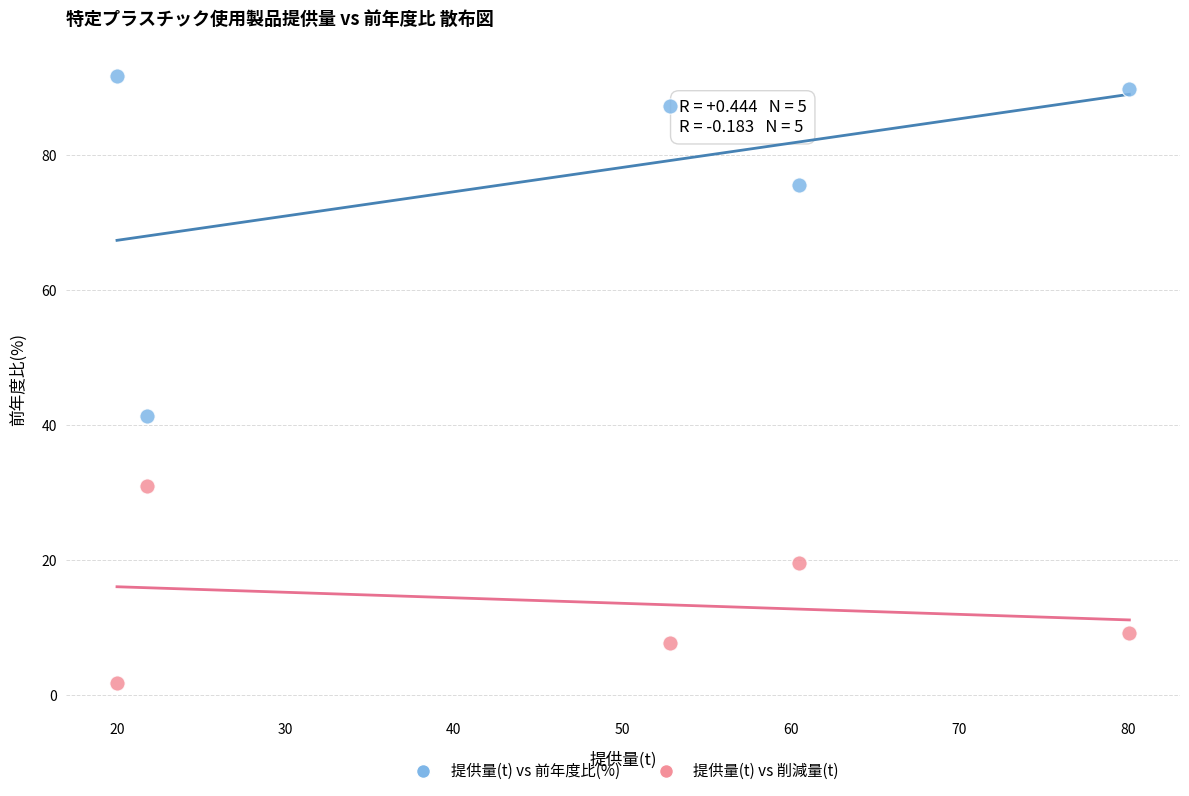

What are all the series names shown in the legend?

提供量(t) vs 前年度比(%), 提供量(t) vs 削減量(t)